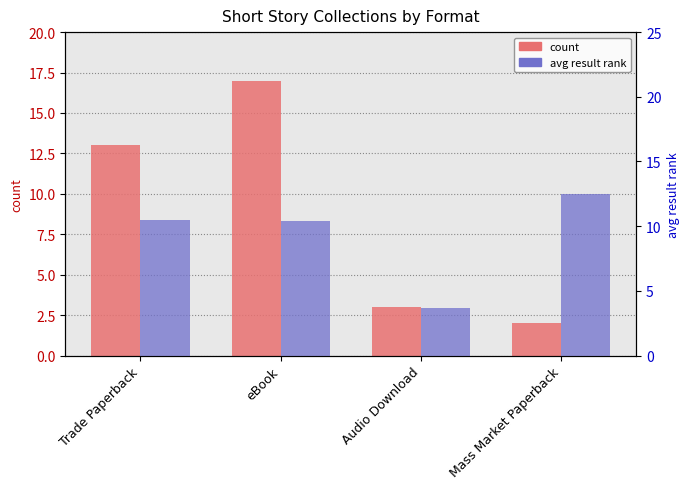

What is the lowest value of the avg result rank series?

3.7